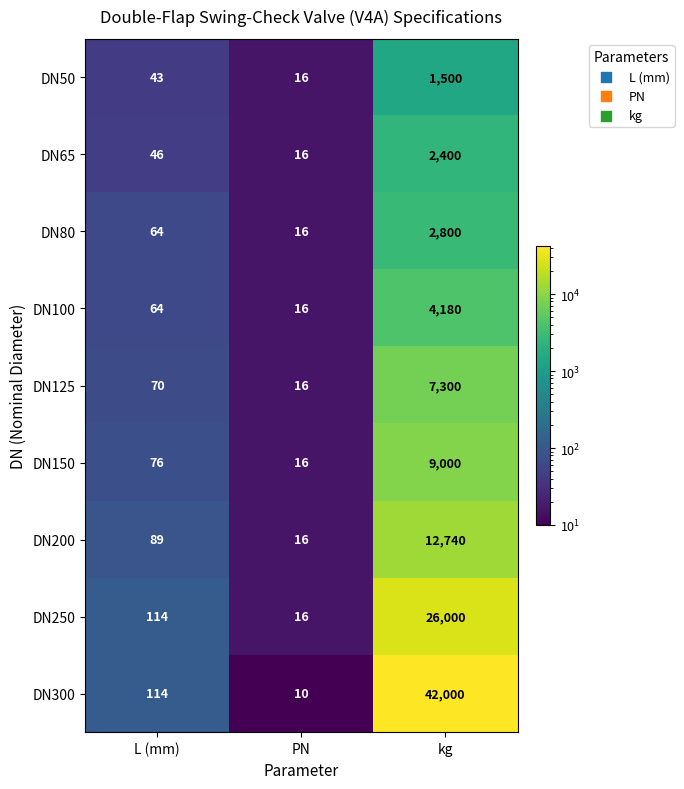

What value does the DN200 series have at kg, to the nearest 50?

12750